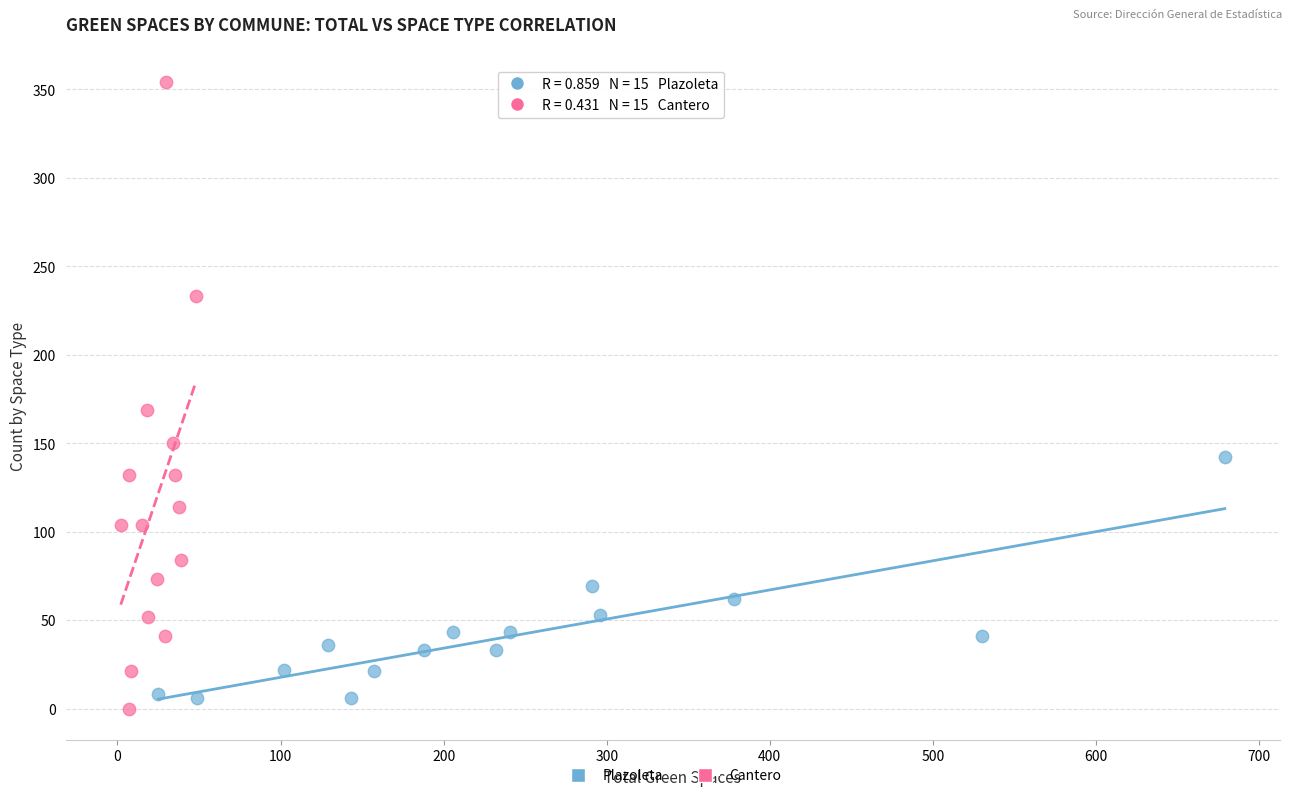

Which series has the widest spread of Y values?

Cantero